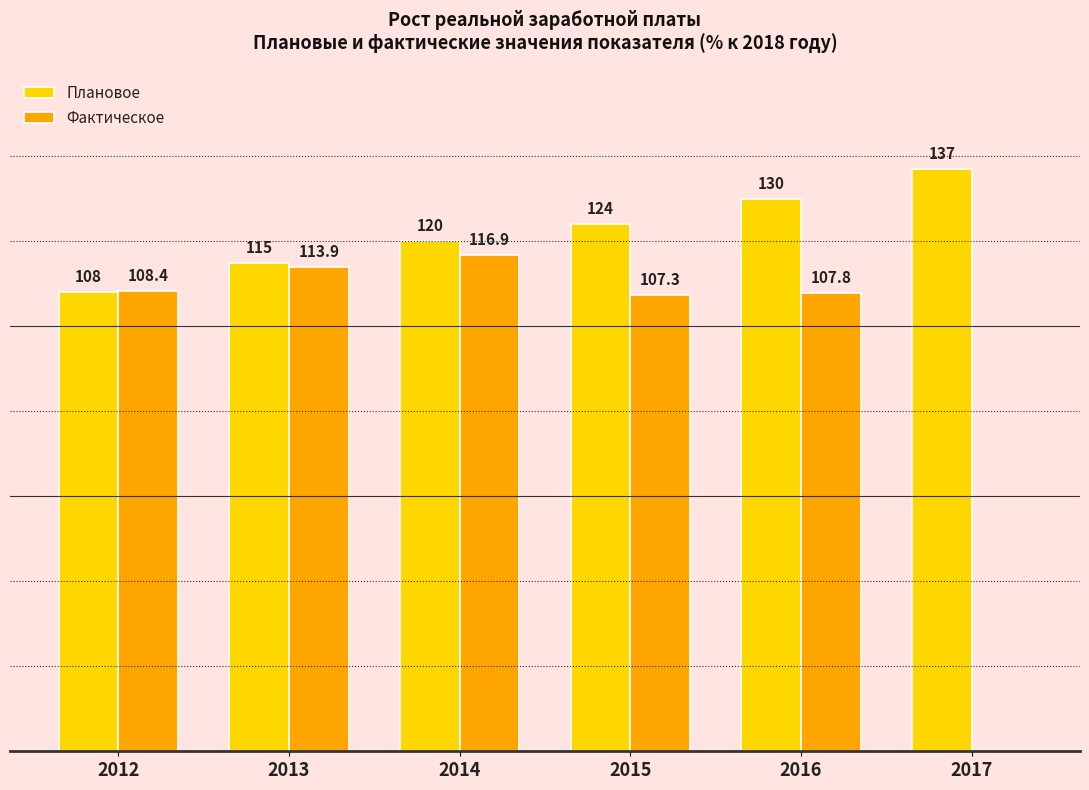

Is the value of Фактическое at 2013 greater than the value of Плановое at 2013?

No